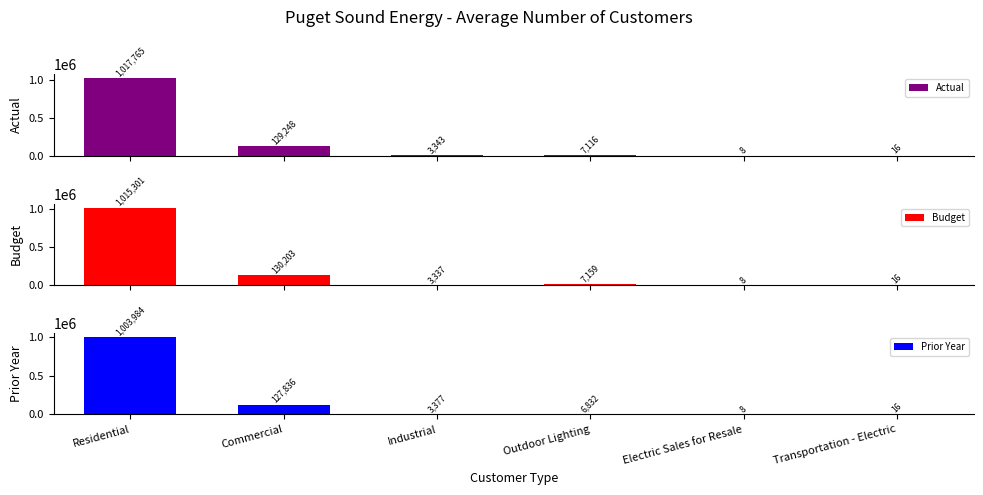

Reading left to right, what are all the values shown in this chart?

Actual: 1017765	129248	3343	7116	8	16
Budget: 1015301	130203	3337	7159	8	16
Prior Year: 1003984	127836	3377	6832	8	16